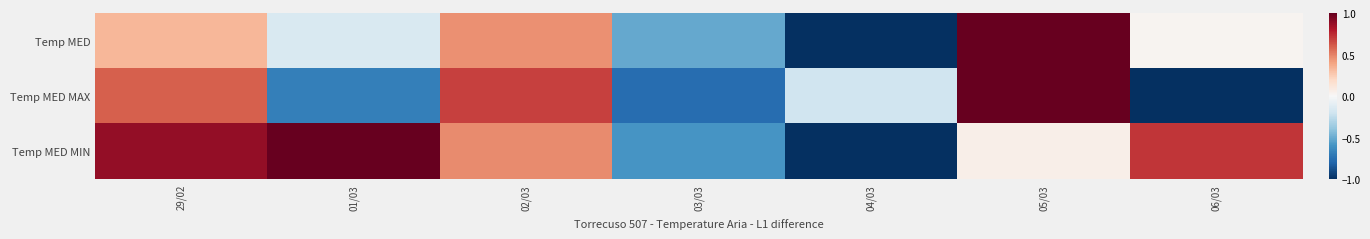

At which category is the sum across all series the highest?

05/03